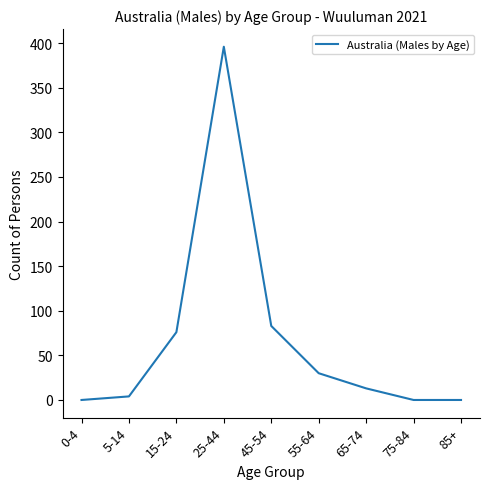

Which has a higher value, 85+ or 15-24?

15-24